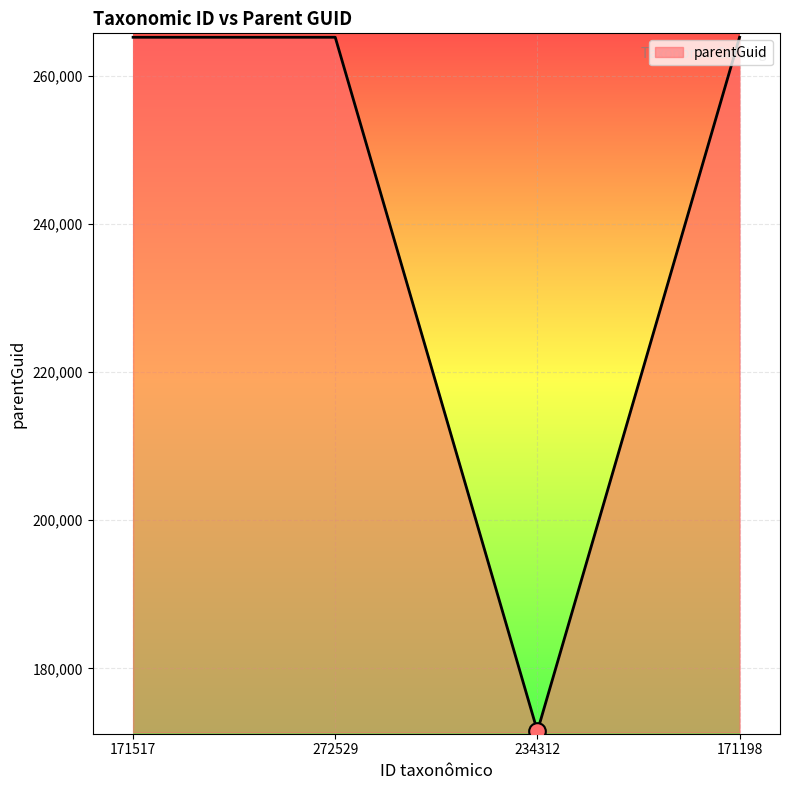

The chart shows a value of 384227 at 272529. True or false?

False